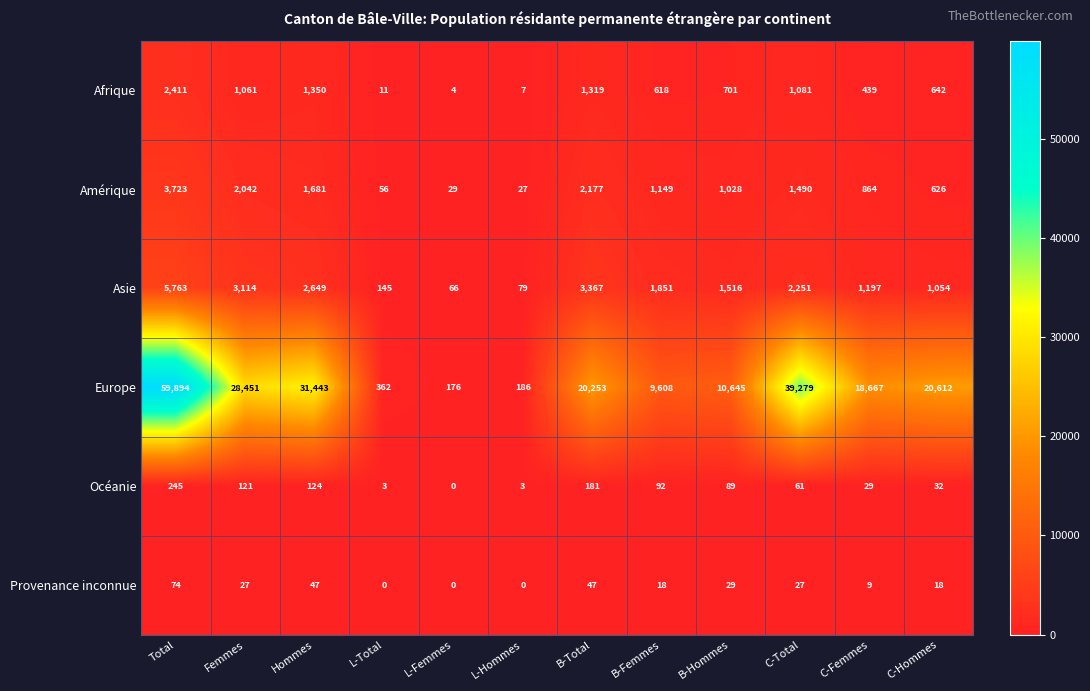

What is the sum of all Asie values?

23052